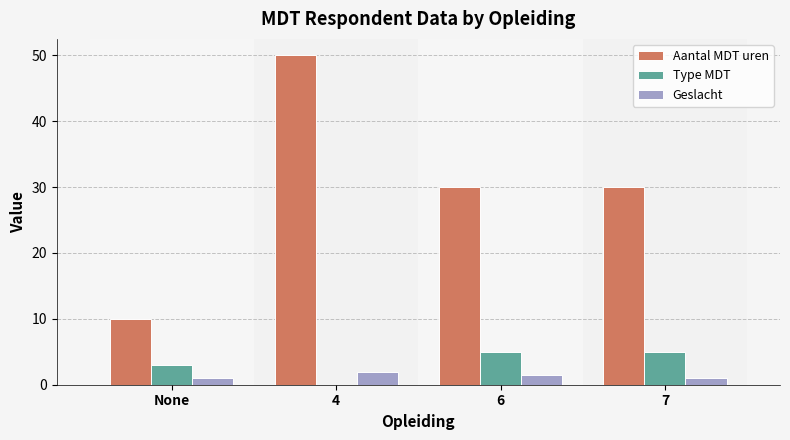

Are the bars grouped side by side (vs. stacked)?

Yes